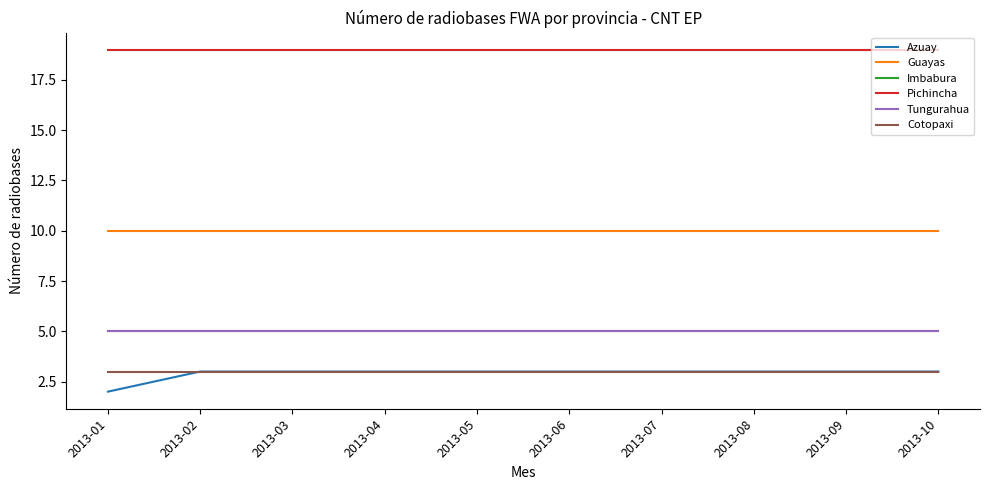

The Pichincha series shows 30 at 2013-02. True or false?

False